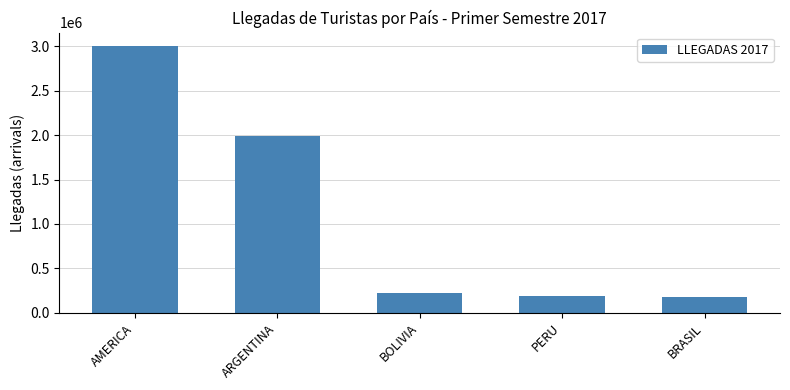

How many data points are less than 222201?

2